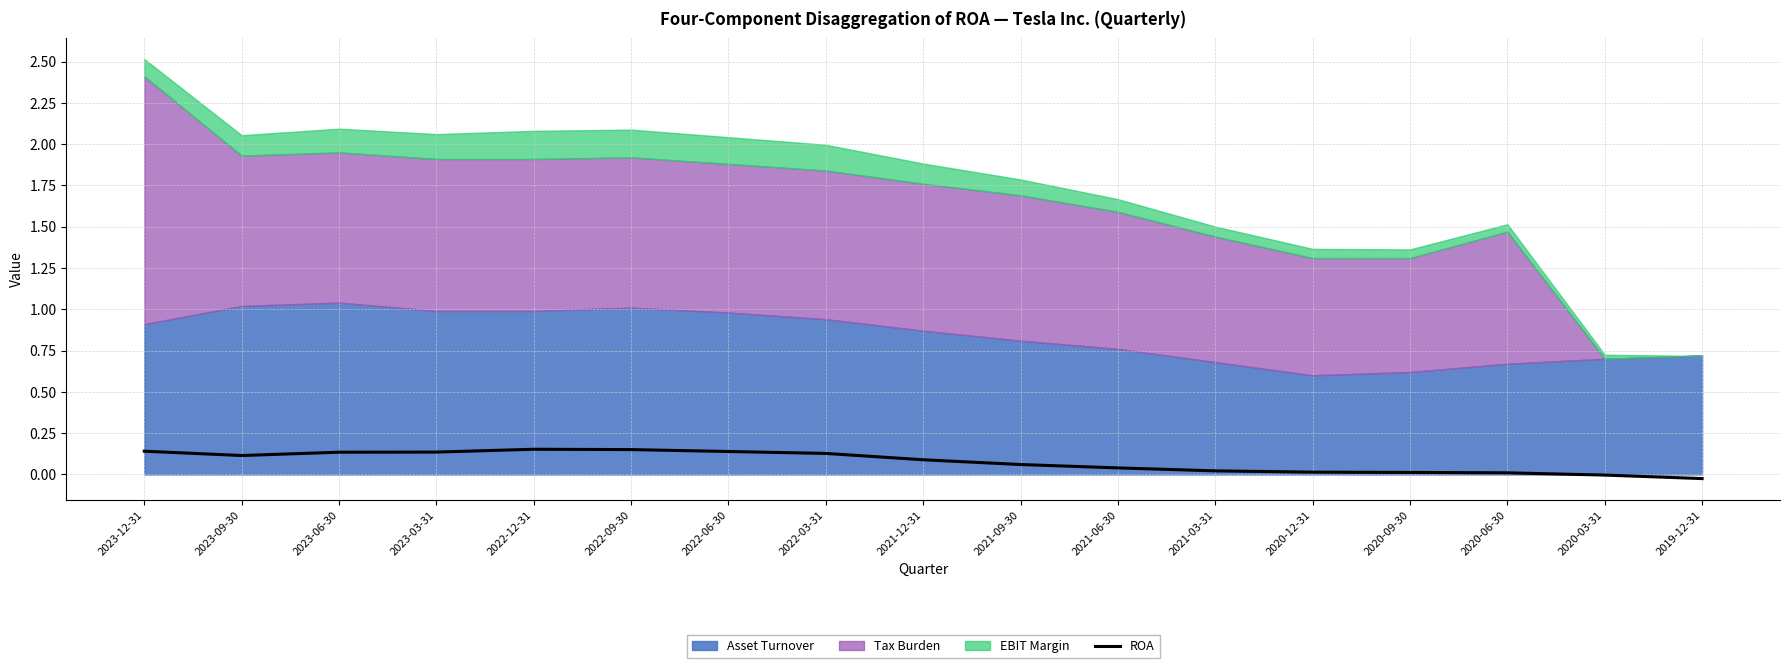

At which category does the data reach its first local valley?

2023-09-30